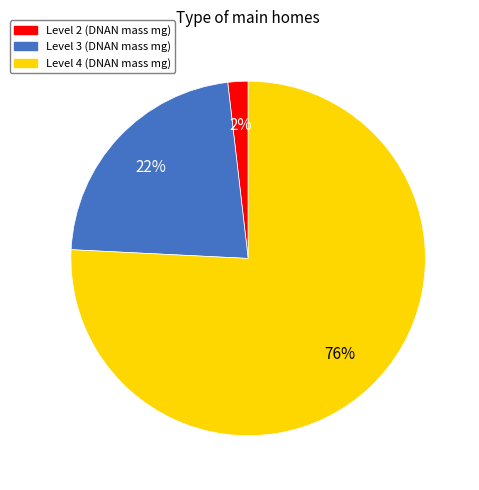

Does any single category account for the majority?

Yes